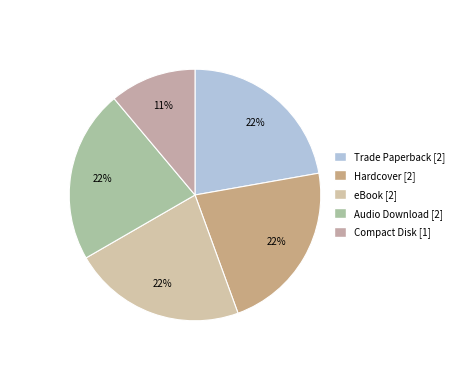

To the nearest percent, what is the difference between the Compact Disk and eBook slice percentages?

11%